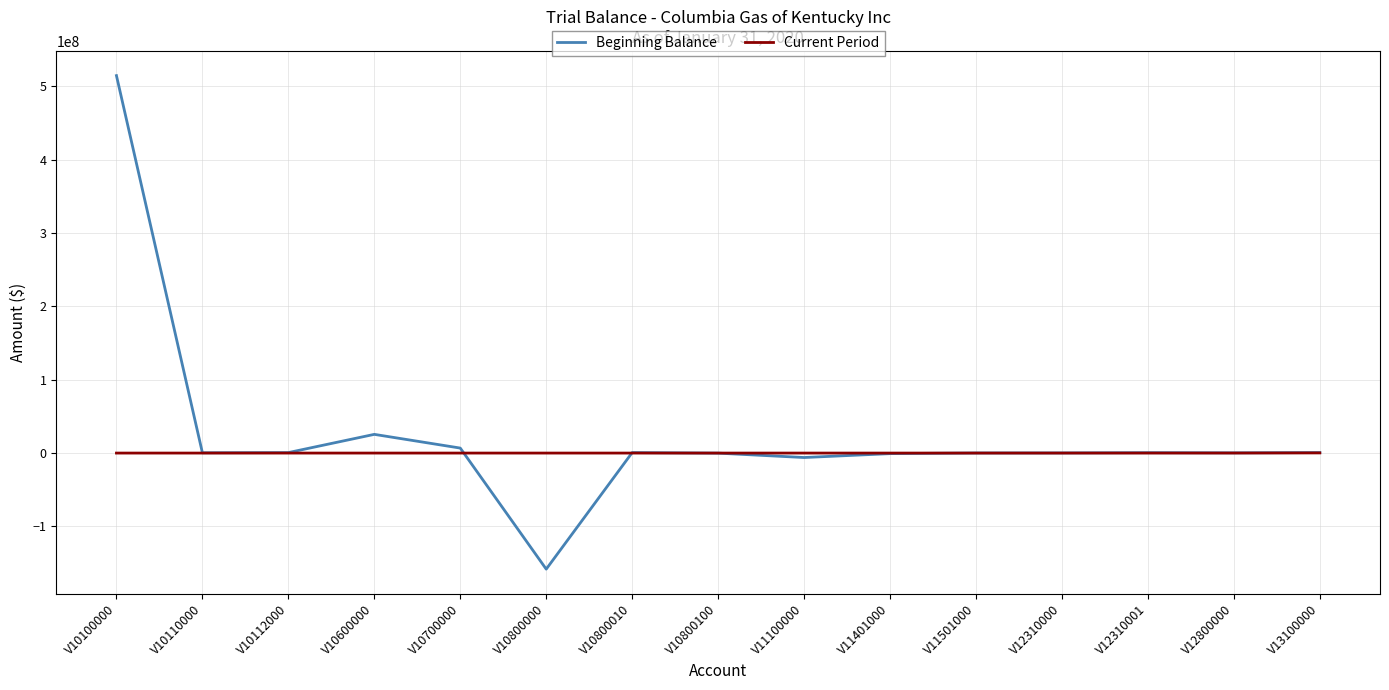

Where is Beginning Balance nearest to the value 178147759?

V10600000